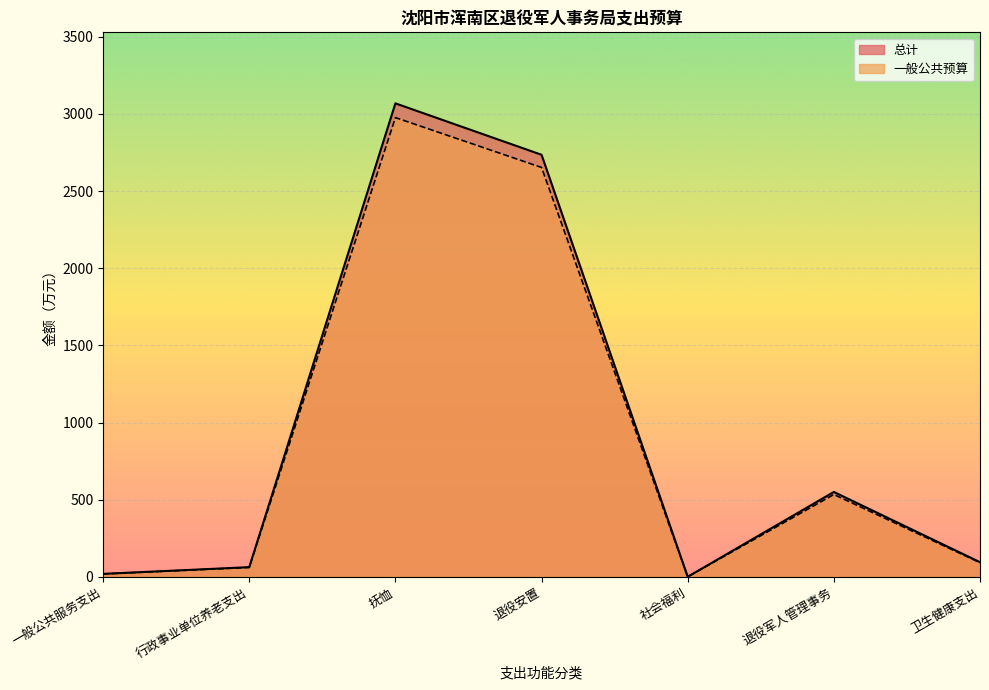

Is the value of 一般公共预算 at 行政事业单位养老支出 greater than the value of 总计 at 退役安置?

No